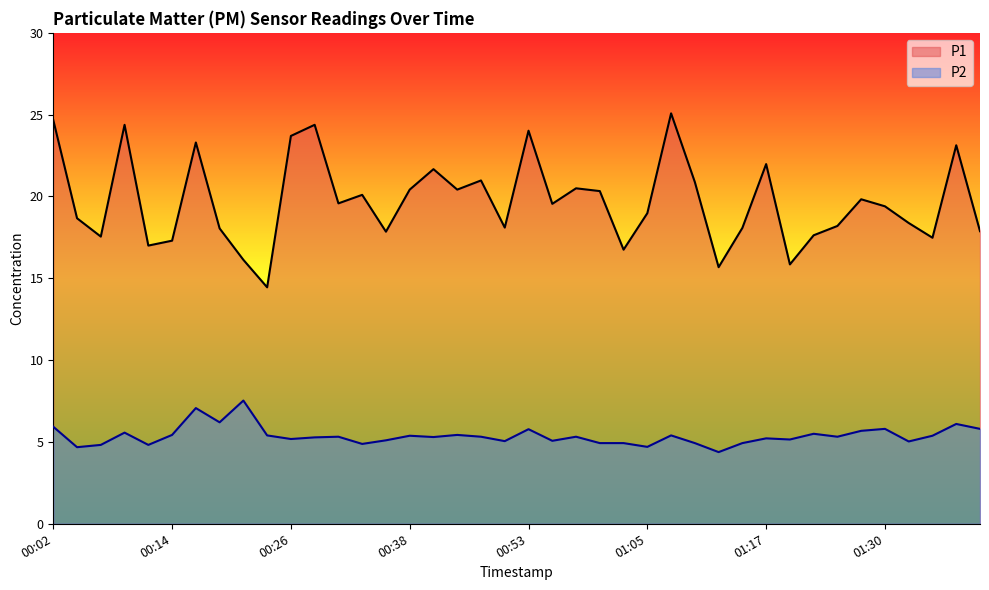

Reading right to left, transcribe all the data shown in this chart.

P1: 17.9	23.1	17.5	18.4	19.4	19.8	18.2	17.6	15.8	22.0	18.1	15.7	20.9	25.1	19.0	16.8	20.3	20.5	19.6	24.0	18.1	21.0	20.4	21.7	20.4	17.9	20.1	19.6	24.4	23.7	14.4	16.1	18.1	23.3	17.3	17.0	24.4	17.6	18.7	24.7
P2: 5.8	6.1	5.4	5.0	5.8	5.7	5.3	5.5	5.2	5.2	4.9	4.4	4.9	5.4	4.7	4.9	4.9	5.3	5.1	5.8	5.0	5.3	5.4	5.3	5.4	5.1	4.9	5.3	5.3	5.2	5.4	7.5	6.2	7.1	5.4	4.8	5.6	4.8	4.7	5.9